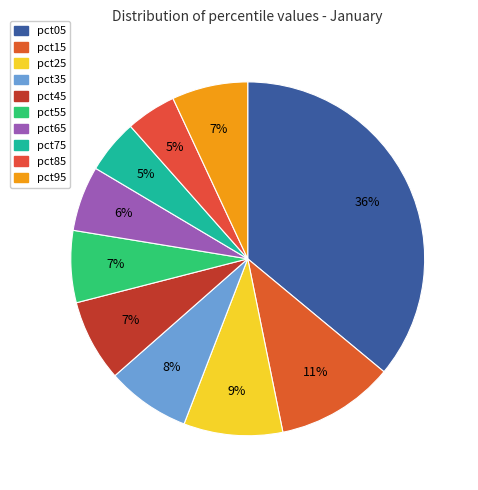

Which slice is the smallest?

pct85